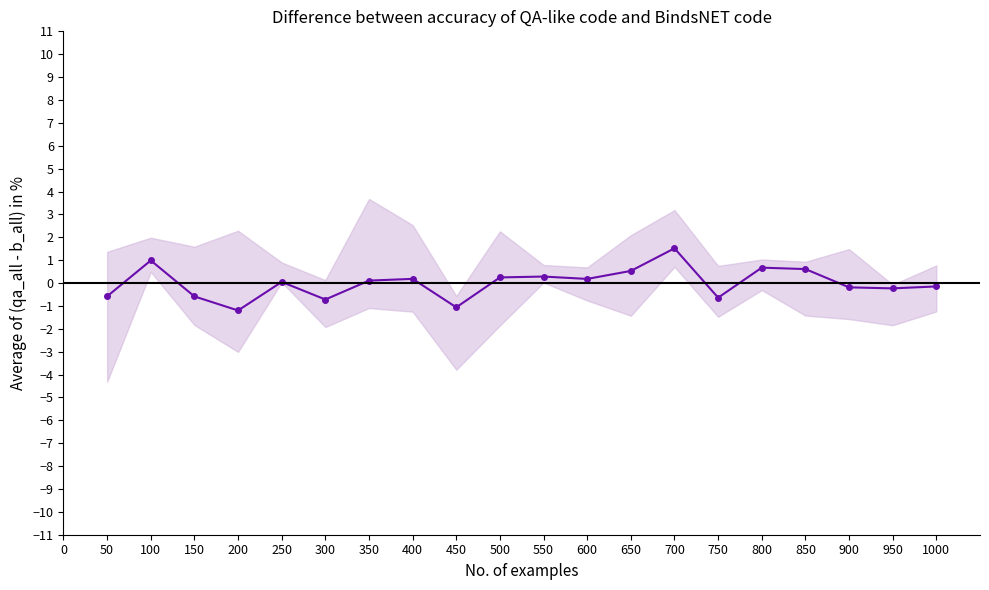

How many lines are shown in the chart?

1